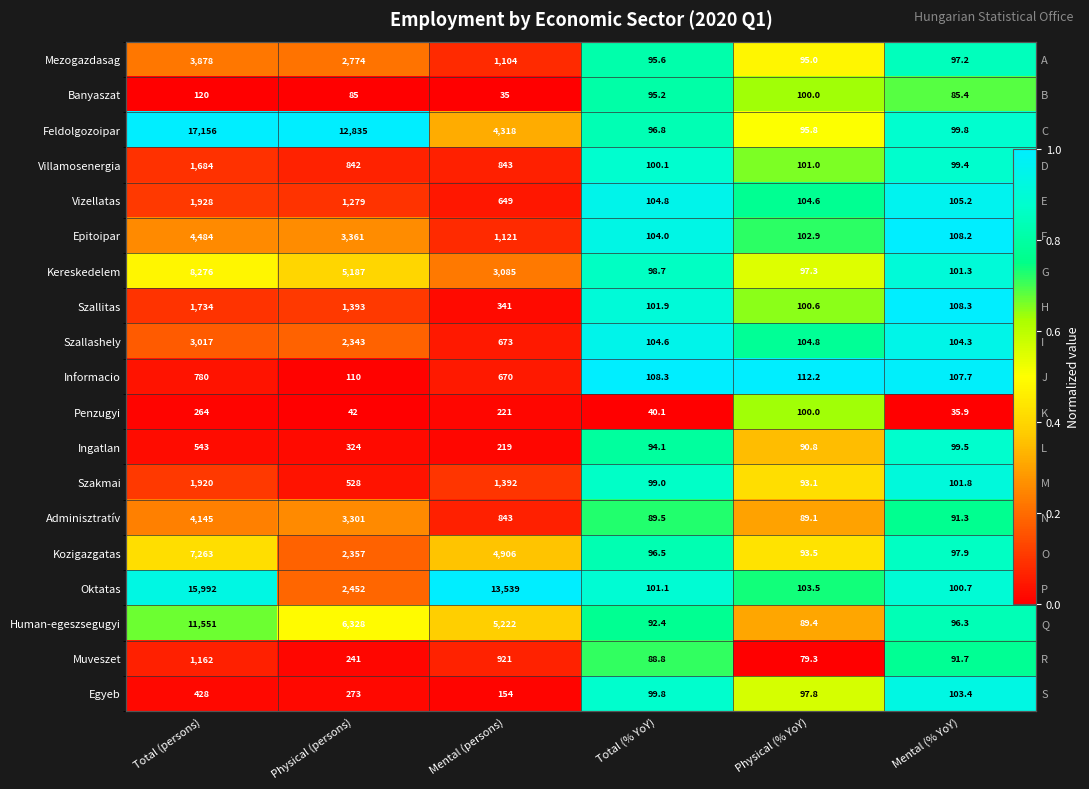

At which category is the sum across all series the highest?

Mental (% YoY)